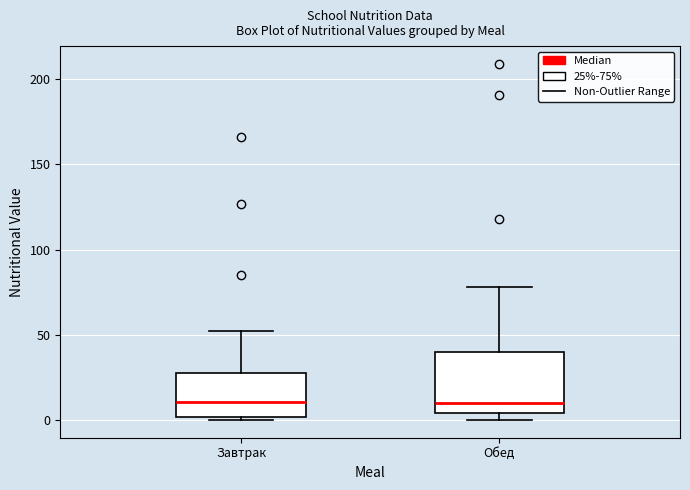

Reading left to right, transcribe this box plot: for each box, give where its median line is, the range the box spans, and where its two whiskers end, as read against the y-axis. The values are not printed on the chart, so give them approximately, as read against the axis.

Завтрак: median 10, box 0 to 25, whiskers 0 to 50
Обед: median 10, box 5 to 40, whiskers 0 to 80